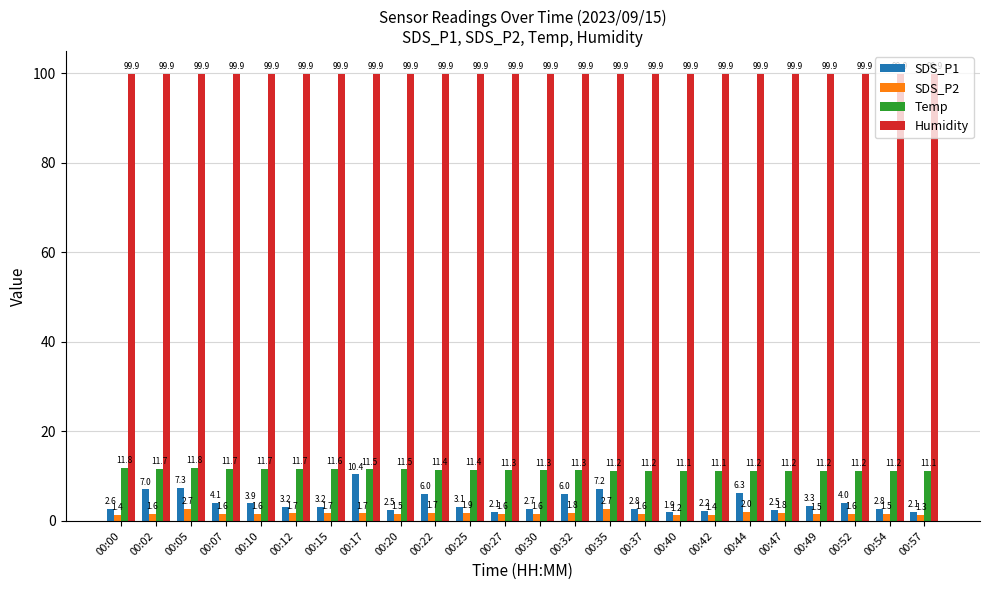

Which category has the lowest value across all series?

00:40